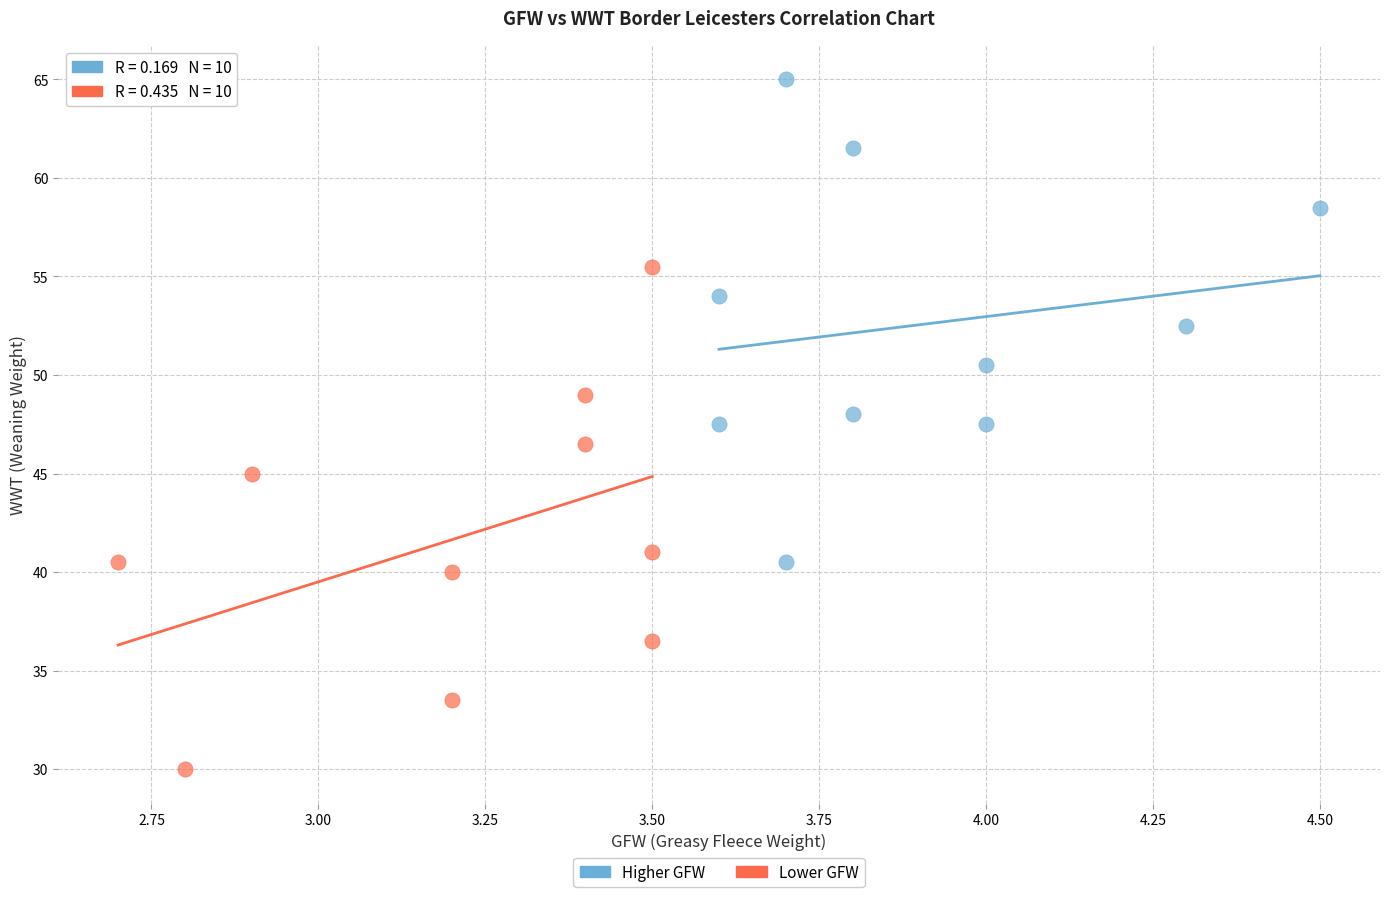

Which series reaches the maximum Y coordinate?

Higher GFW